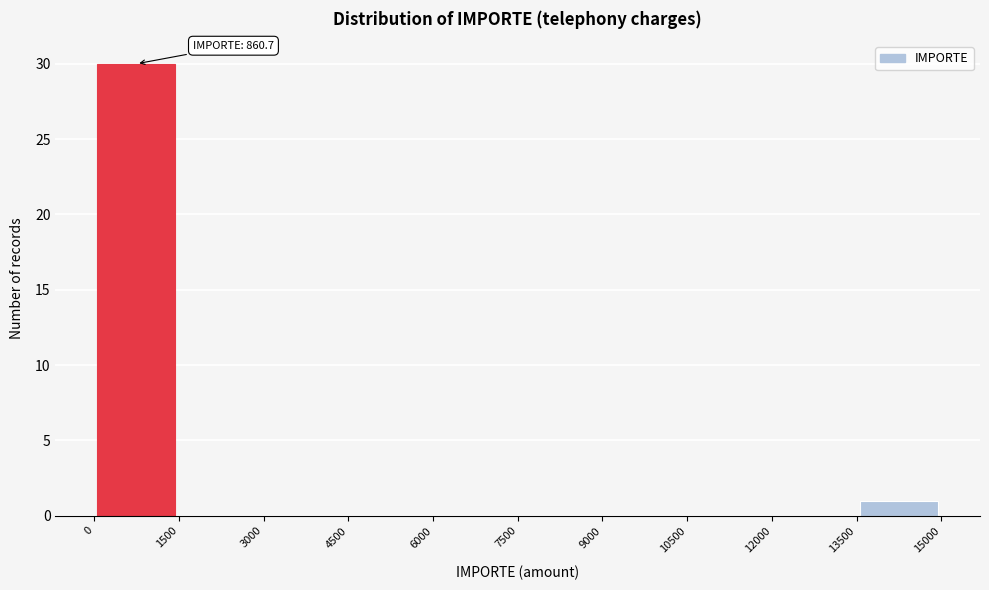

Over which range of the x-axis is the bar tallest?

0 to 1500